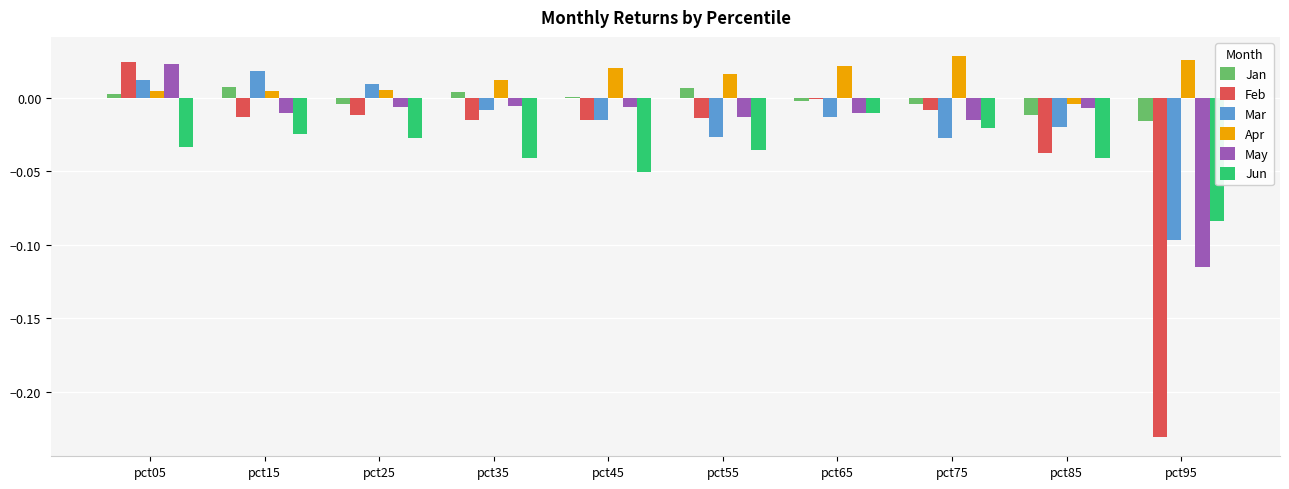

Which label corresponds to the largest value in the chart?

pct75